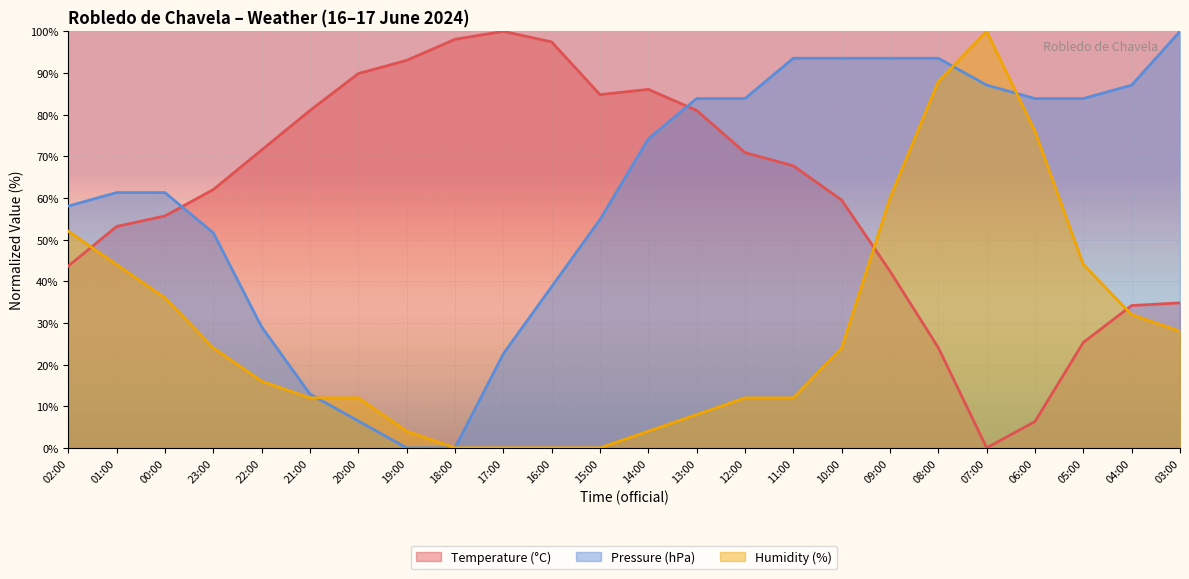

What is the value of the Humidity (%) point at the 23rd from the left?

32.0